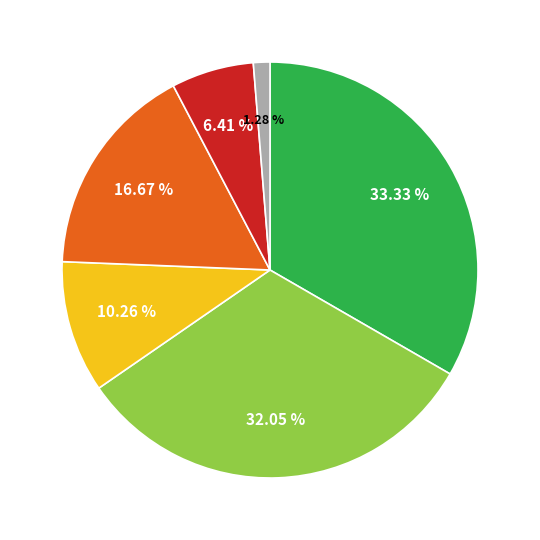

Does any single category account for the majority?

No